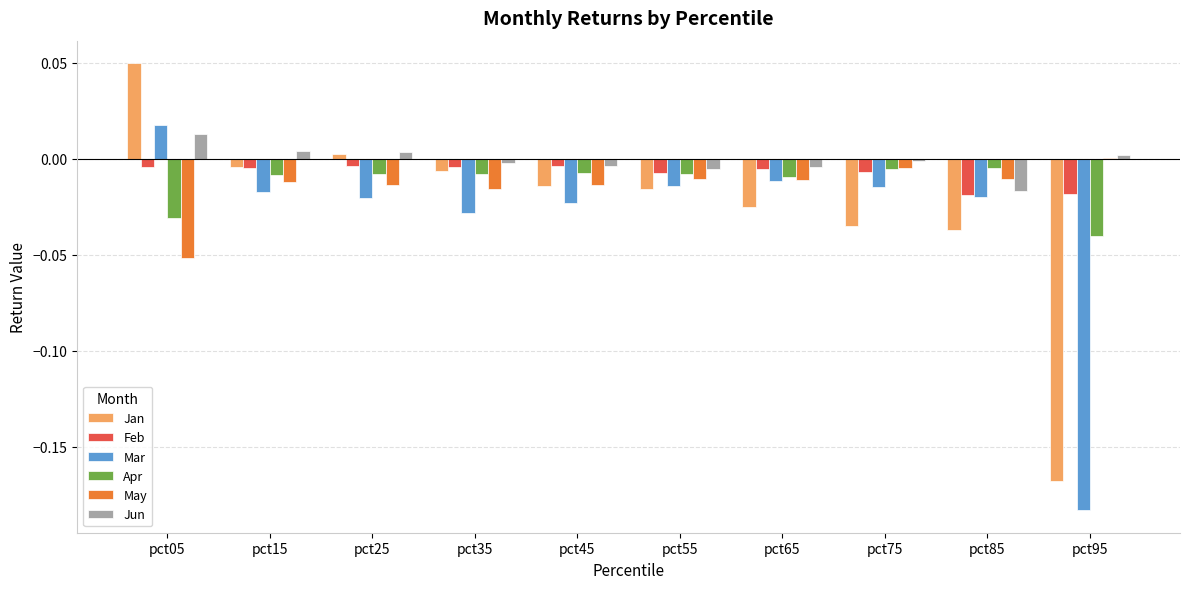

The value of May at pct75 is -0.0. True or false?

True